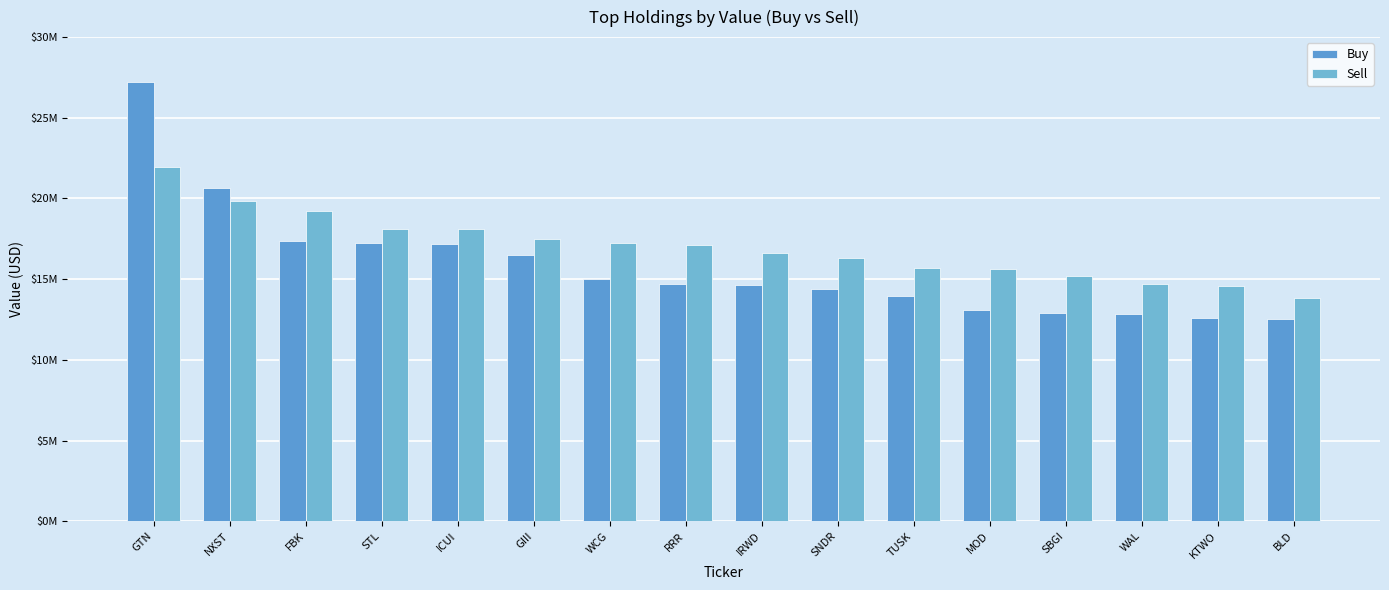

Are the bars horizontal?

No